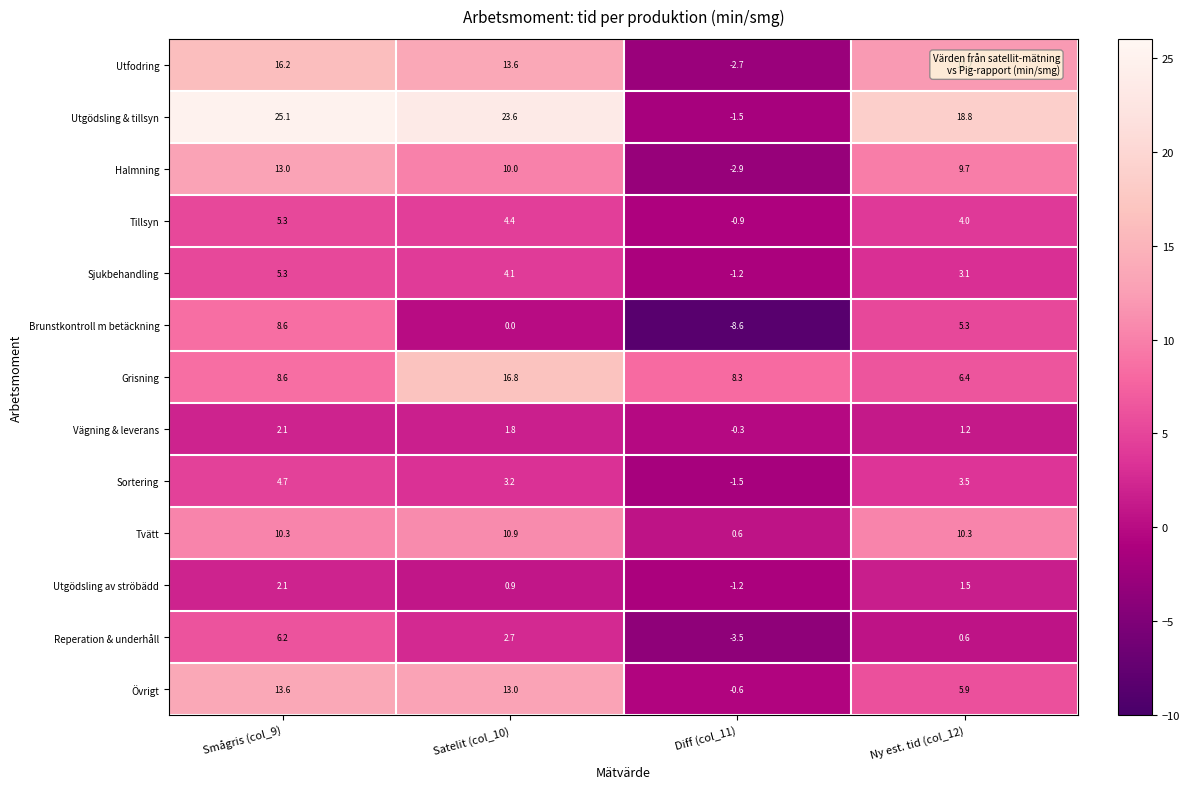

What is the total value across all series at Ny est. tid (col_12)?

82.5